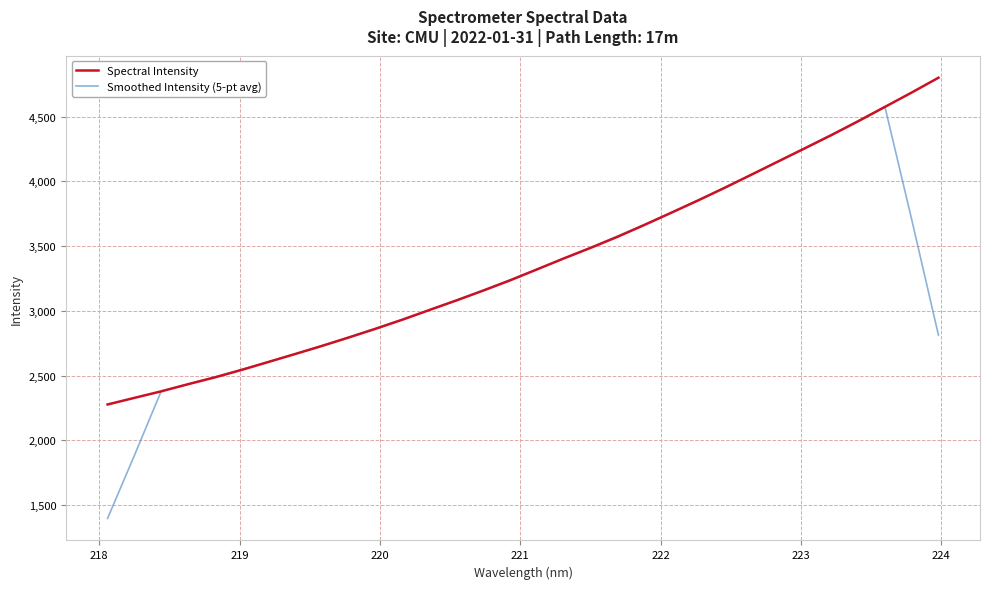

Does the chart have visible grid lines?

Yes